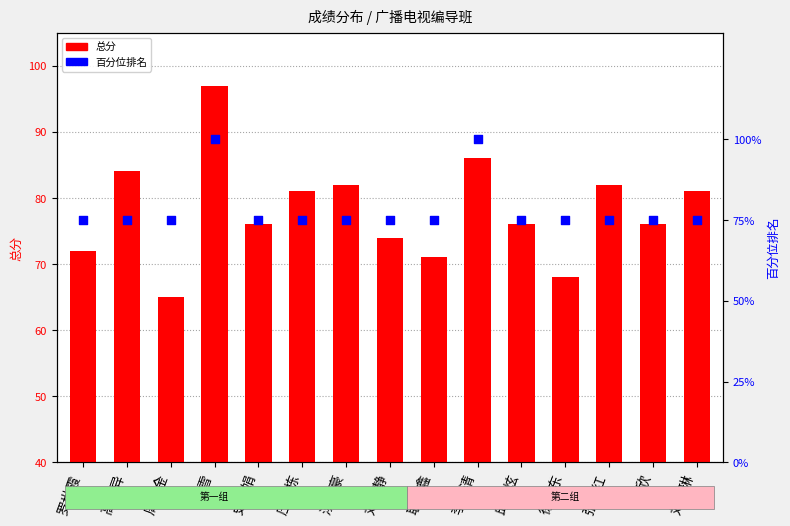

Which series contains the highest Y value?

百分位排名